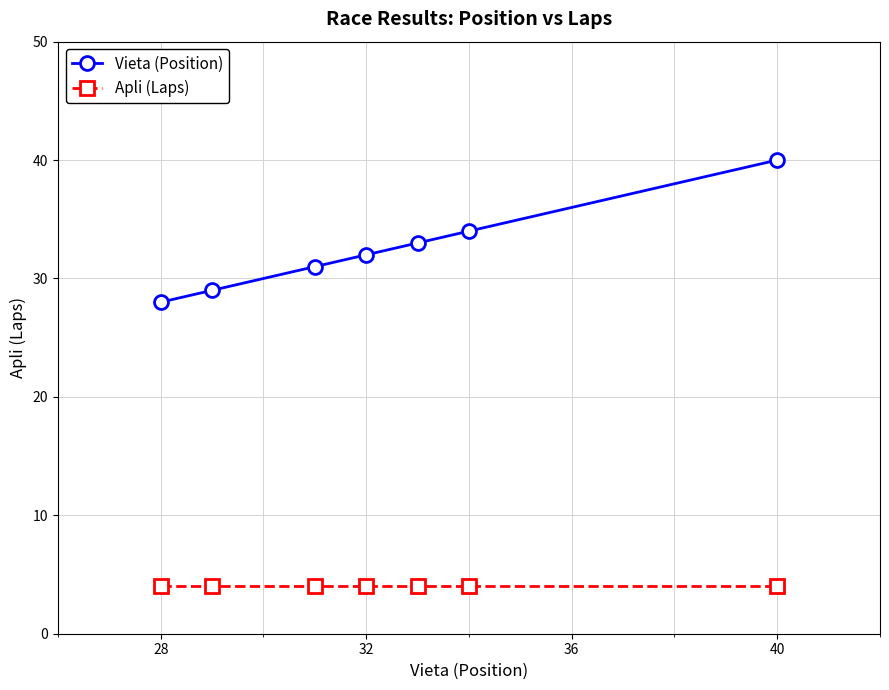

How many lines are shown in the chart?

2